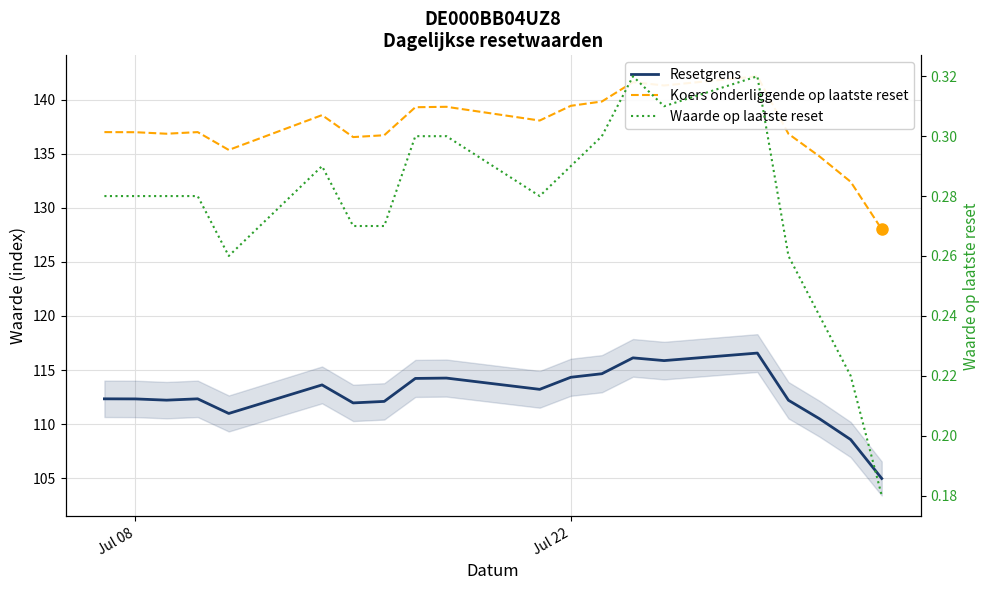

What is the lowest value of the Resetgrens series?

105.0